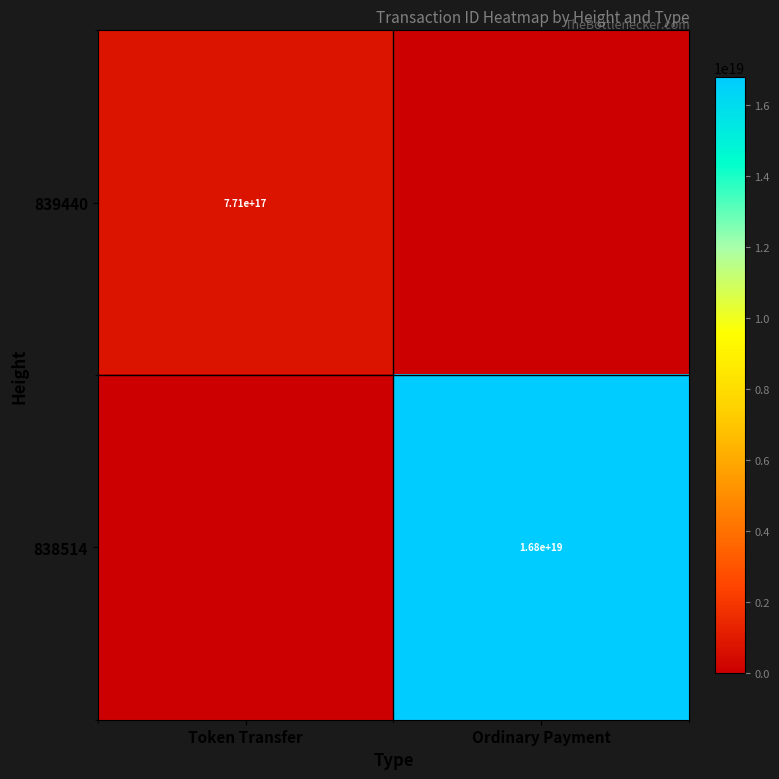

True or false: 838514 has a value of 16800000000000000000 at Ordinary Payment.

True